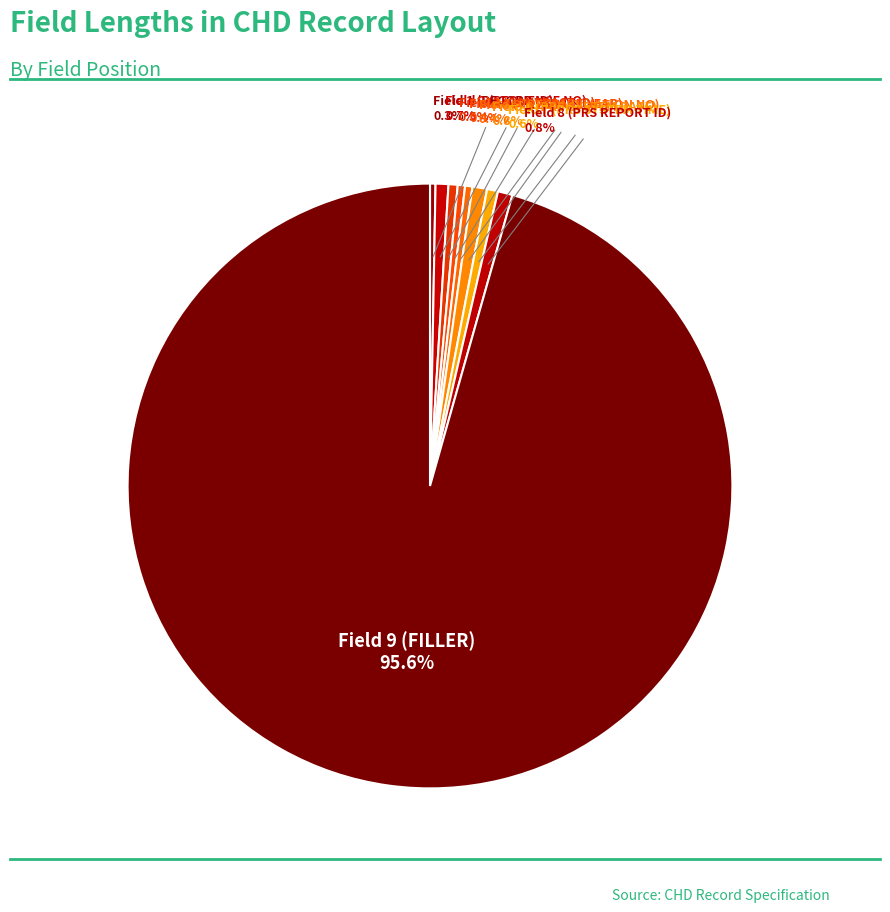

How many segments does this pie chart have?

9